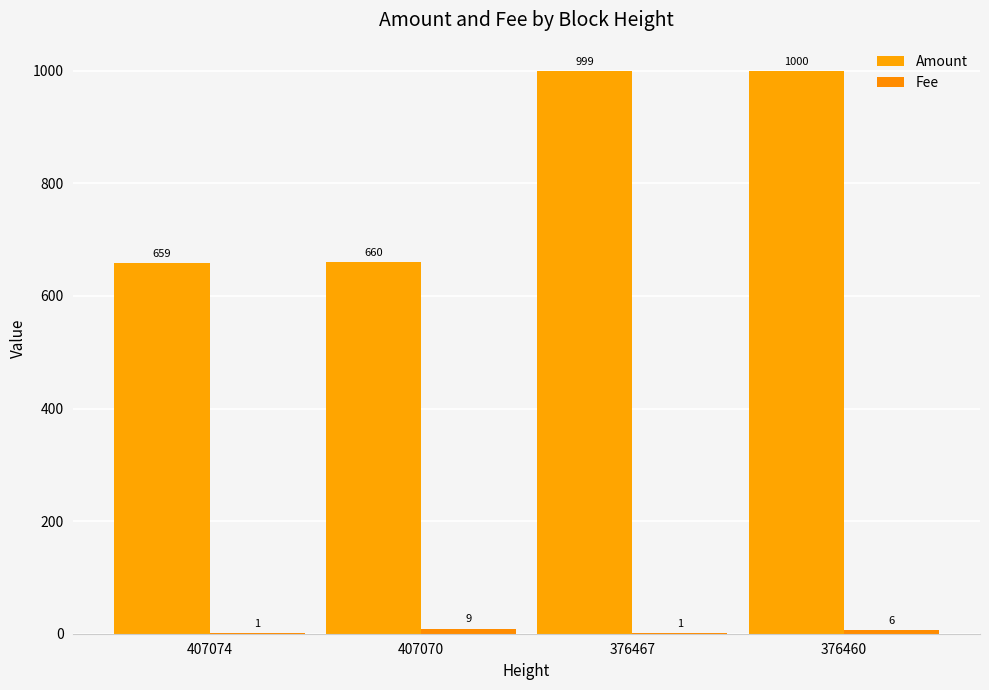

Reading left to right, what are all the values shown in this chart?

Amount: 407074=659	407070=660	376467=999	376460=1000
Fee: 407074=1	407070=9	376467=1	376460=6